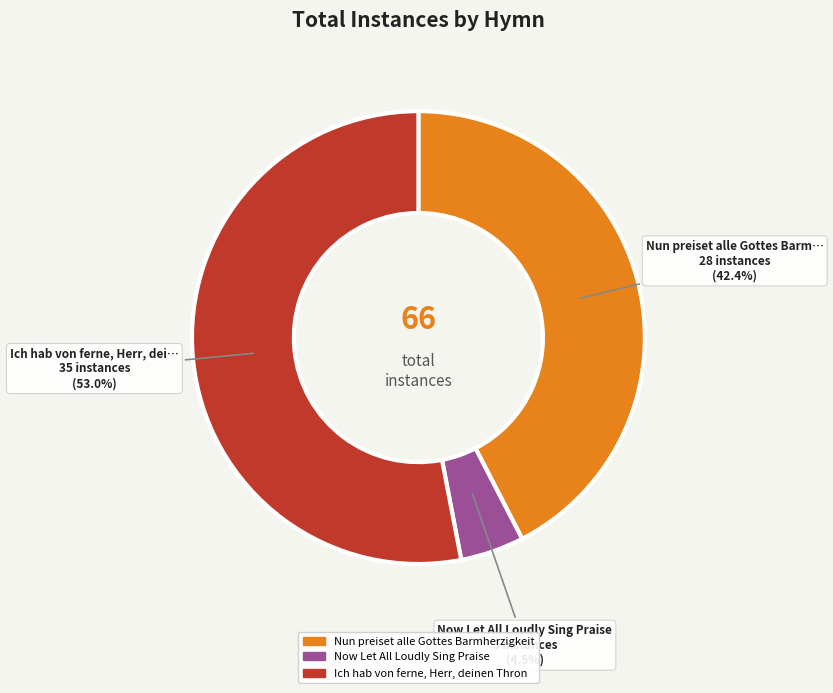

Count the number of slices in the pie.

3